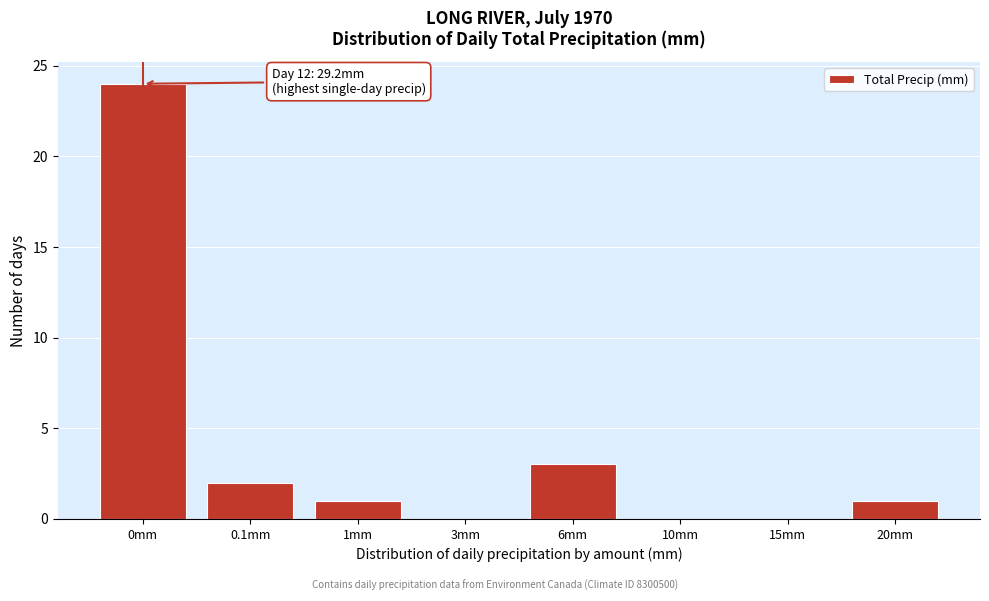

Reading right to left, list all the values displayed in this chart.

20mm=1	15mm=0	10mm=0	6mm=3	3mm=0	1mm=1	0.1mm=2	0mm=24